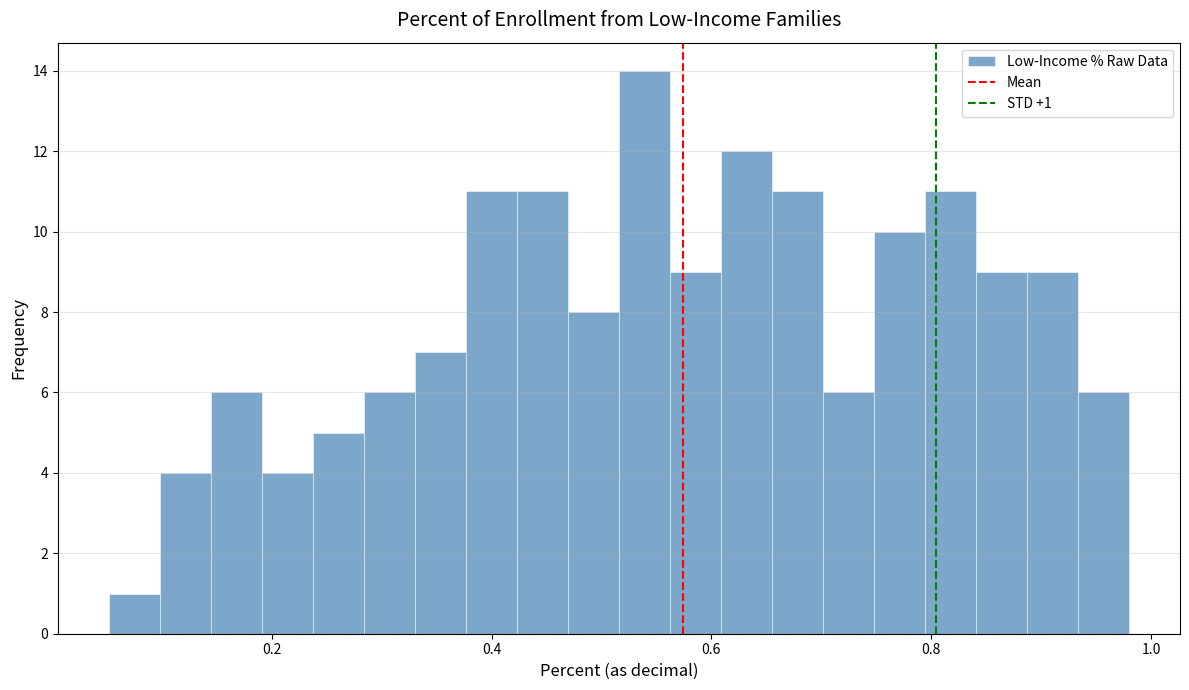

Around what value on the x-axis is the tallest bar? Give the approximate position of its centre, as read against the axis.

0.54